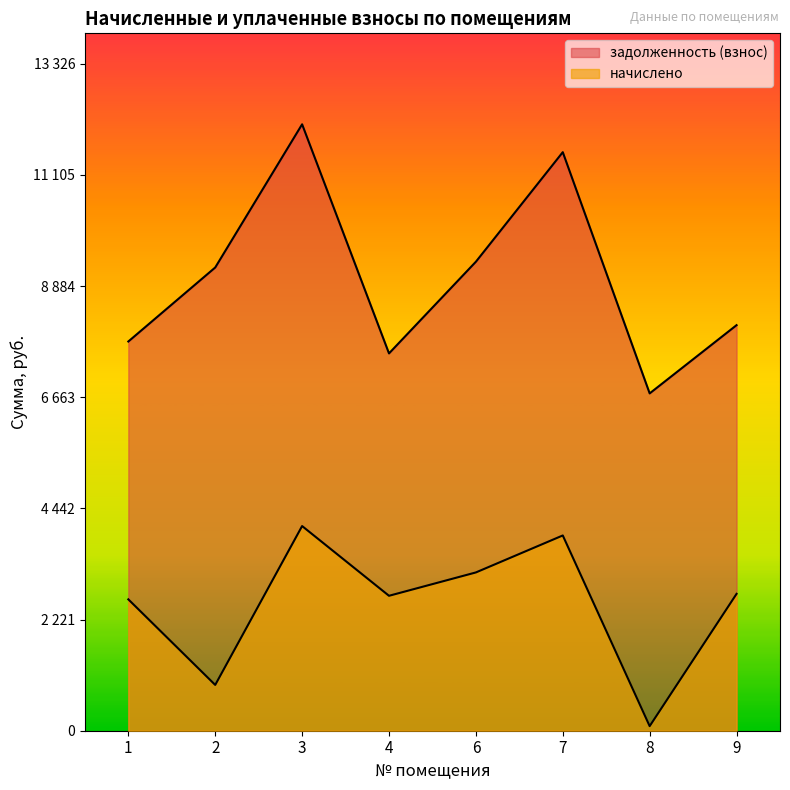

What is the difference between the second highest and minimum values in the начислено series?

3809.3